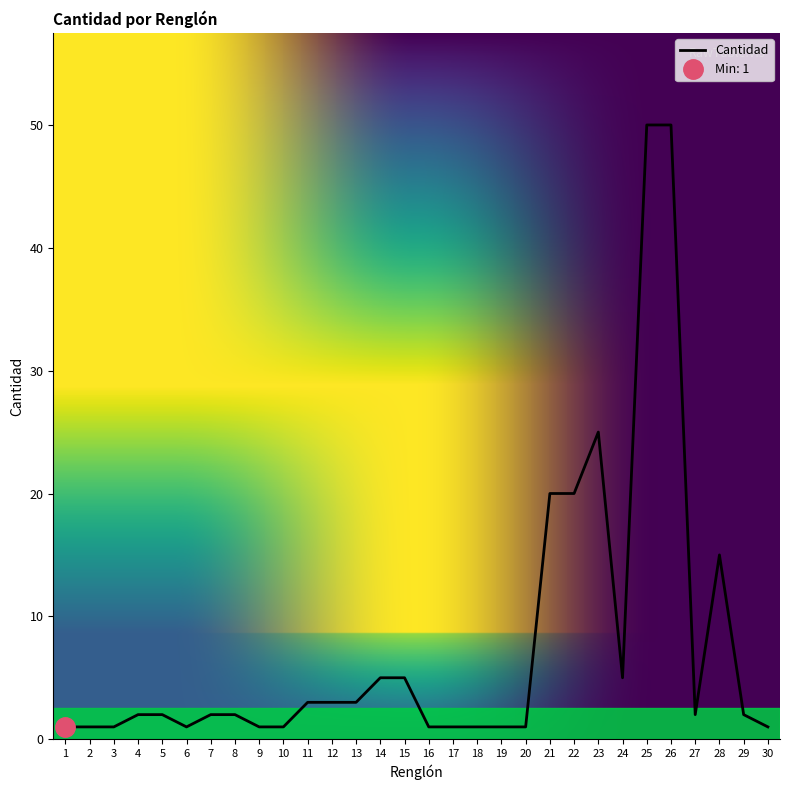

List the labels in order of value, largest first.

25, 26, 23, 21, 22, 28, 14, 15, 24, 11, 12, 13, 4, 5, 7, 8, 27, 29, 1, 2, 3, 6, 9, 10, 16, 17, 18, 19, 20, 30